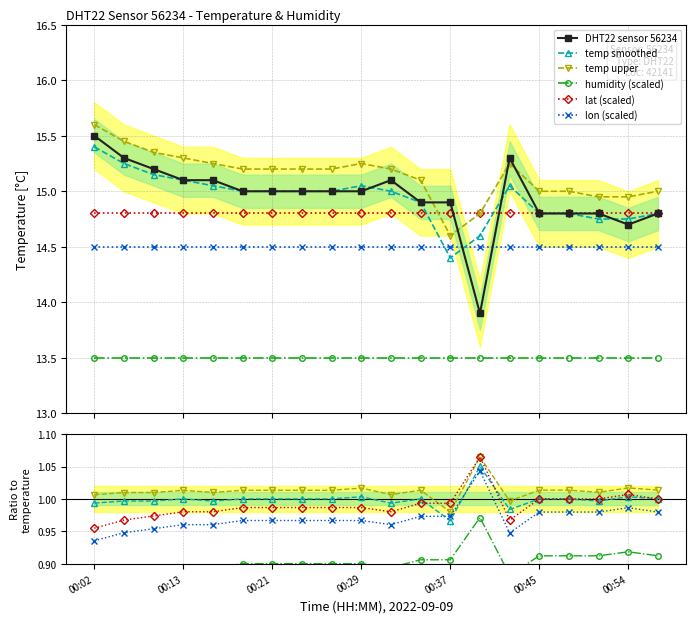

Rank the categories by temperature value from lowest to highest.

00:40, 00:54, 00:45, 00:48, 00:51, 00:57, 00:35, 00:37, 00:18, 00:21, 00:23, 00:26, 00:29, 00:13, 00:15, 00:32, 00:07, 00:05, 00:43, 00:02